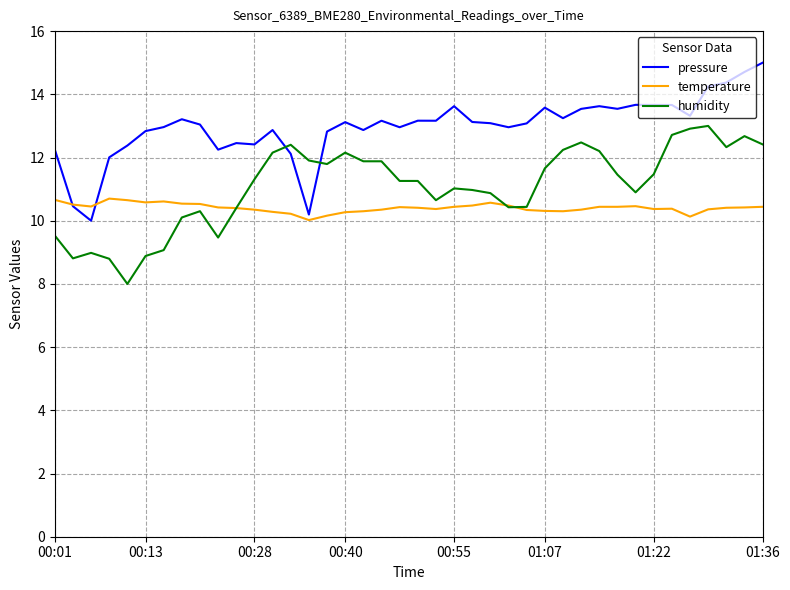

List the series in order of their overall mean, highest first.

pressure, humidity, temperature